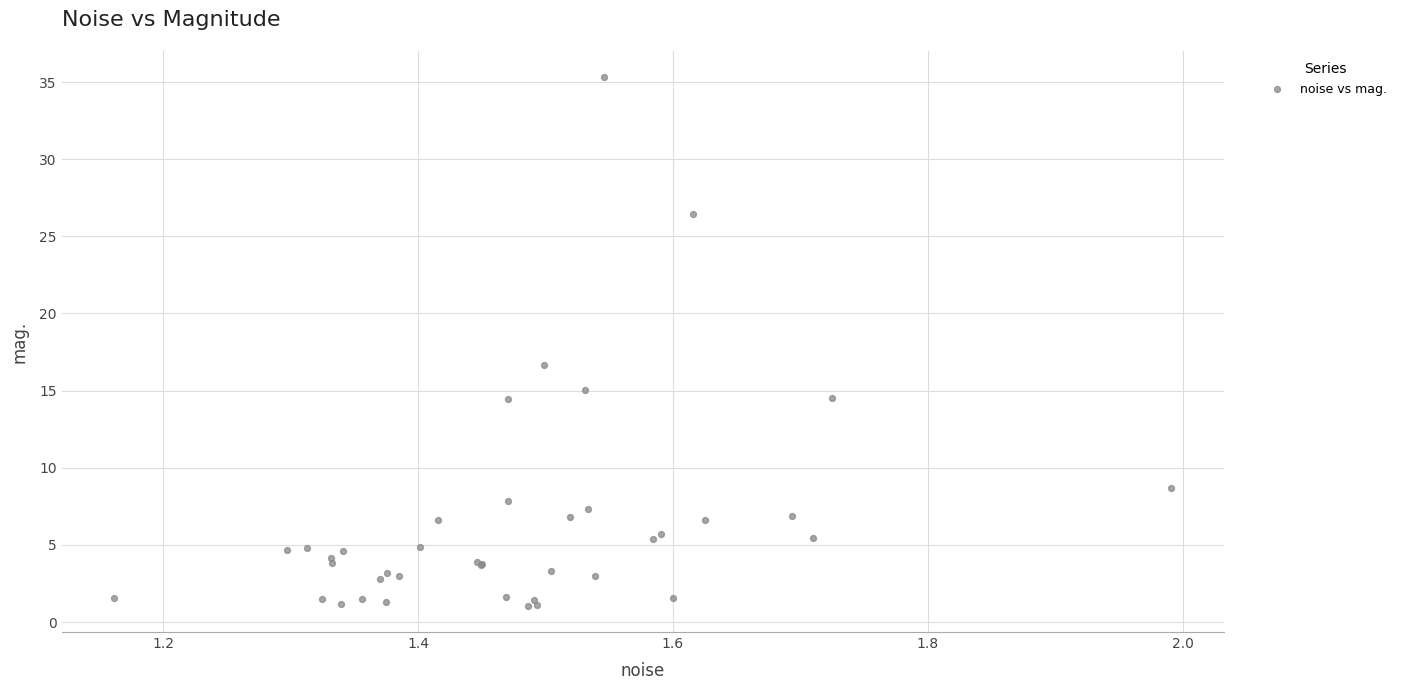

What Y value in the scatter plot is closest to 18?

16.7